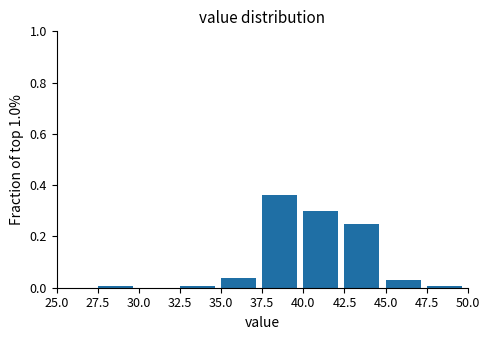

Over which range of the x-axis is the bar tallest?

37.5 to 40.0